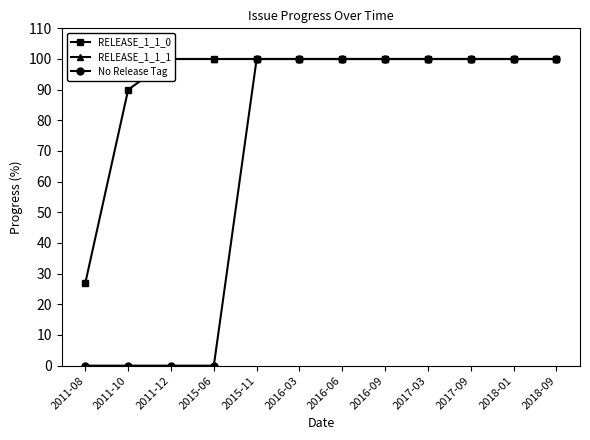

What is the difference between the maximum and minimum values in the No Release Tag series?

100